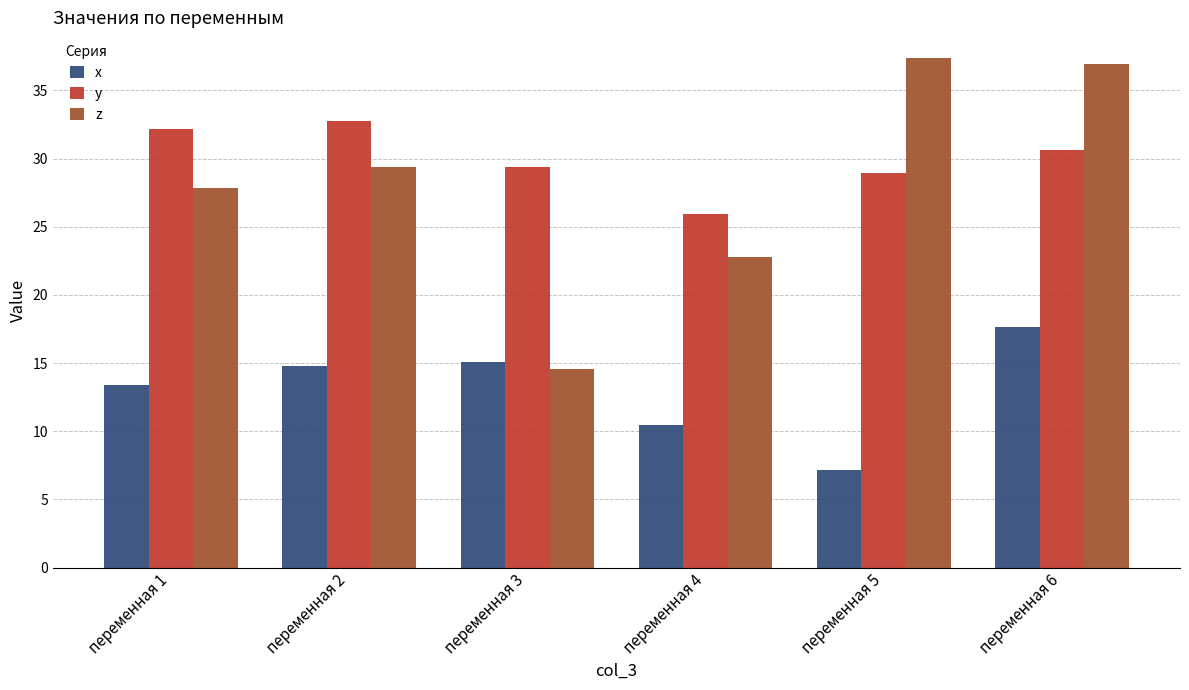

What is the minimum value for y?

25.9